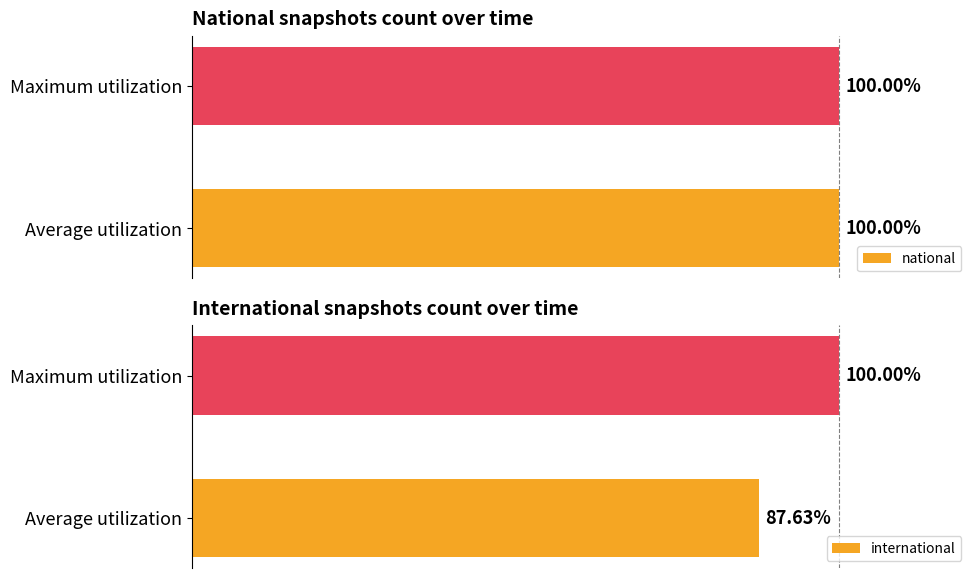

At which label does international reach its minimum?

Average utilization